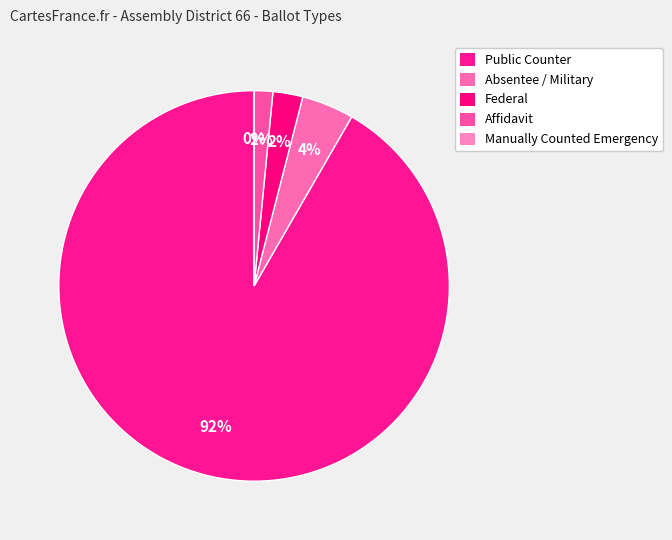

To the nearest percent, what is the difference between the largest and smallest slice percentages?

92%